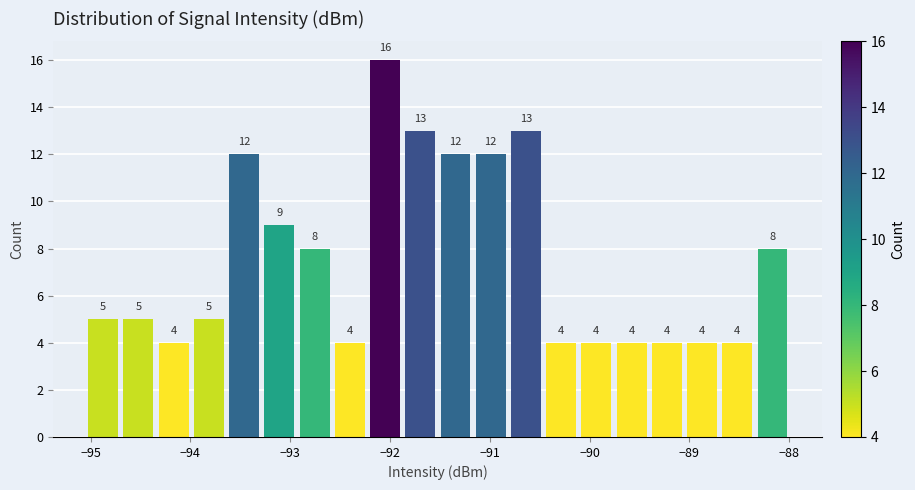

Around what value on the x-axis is the tallest bar? Give the approximate position of its centre, as read against the axis.

-92.0